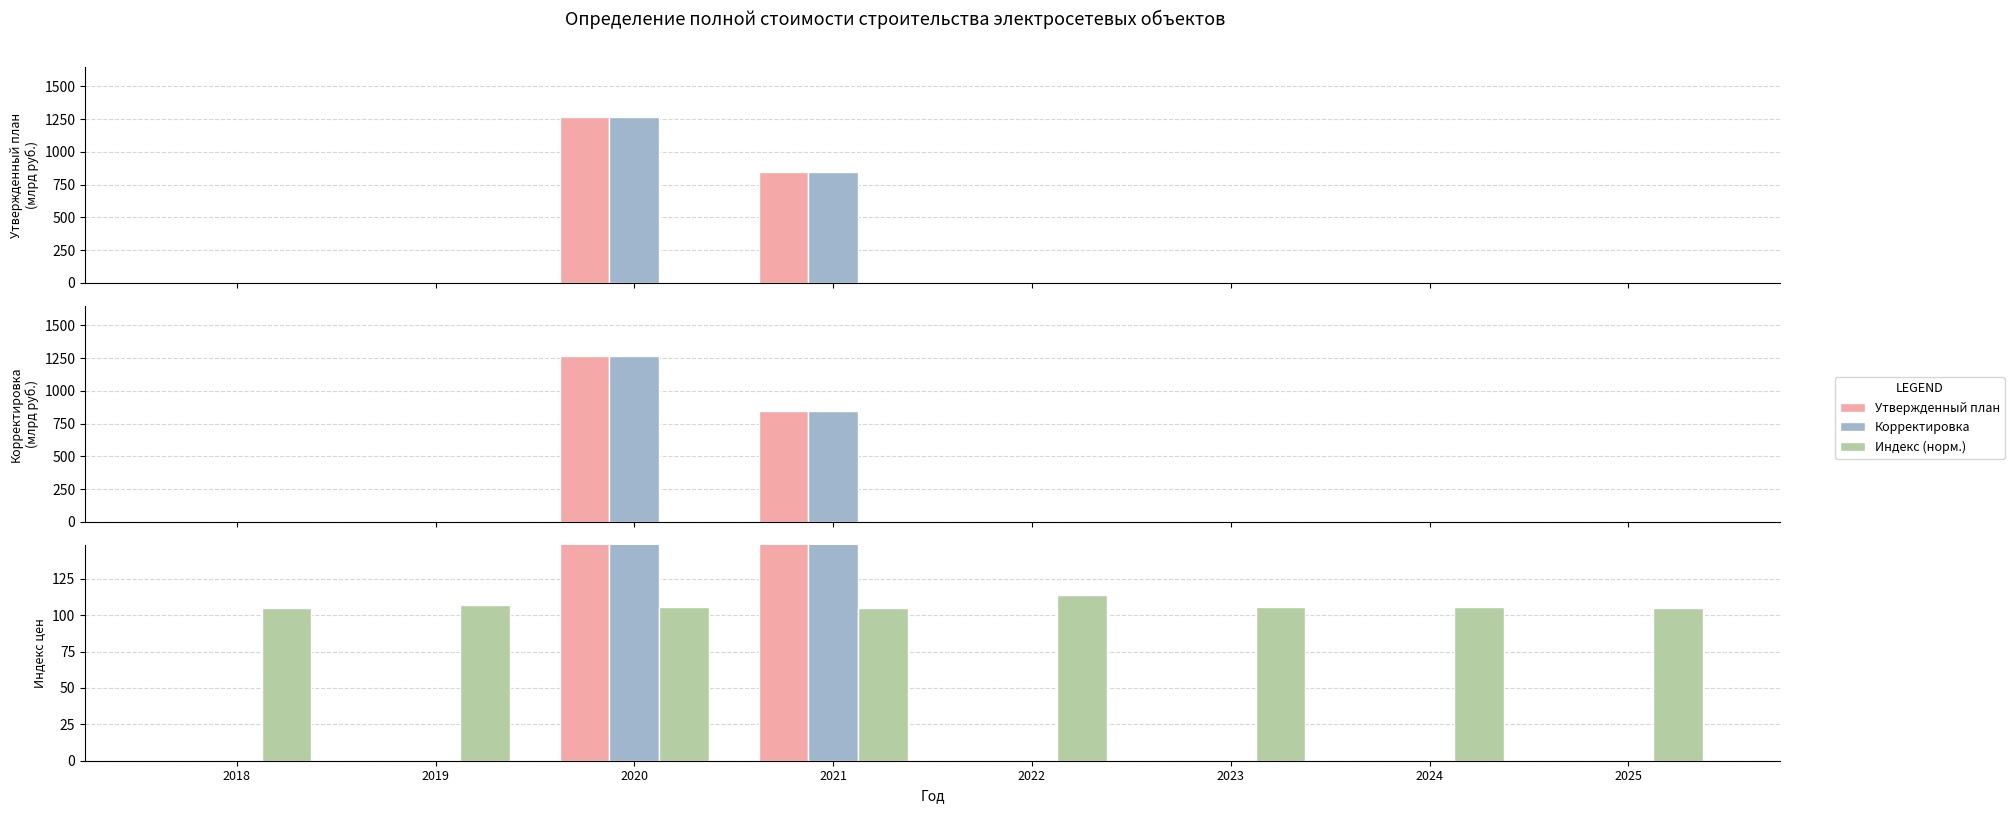

What is the difference between the maximum and minimum values in the Индекс цен series?

9.1